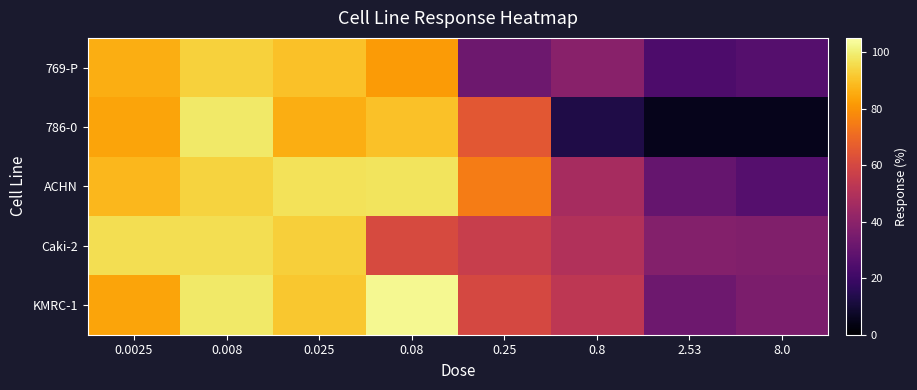

Reading right to left, what are all the values shown in this chart?

769-P: 8.0=26.0	2.53=24.0	0.8=39.0	0.25=32.0	0.08=82.0	0.025=90.2	0.008=93.3	0.0025=86.0
786-0: 8.0=5.0	2.53=5.0	0.8=13.0	0.25=65.0	0.08=90.0	0.025=86.0	0.008=98.7	0.0025=84.0
ACHN: 8.0=26.0	2.53=30.0	0.8=47.0	0.25=75.0	0.08=97.6	0.025=97.1	0.008=93.7	0.0025=88.0
Caki-2: 8.0=37.0	2.53=38.0	0.8=50.0	0.25=56.0	0.08=61.0	0.025=92.9	0.008=96.1	0.0025=96.0
KMRC-1: 8.0=36.0	2.53=32.0	0.8=53.0	0.25=60.0	0.08=102.9	0.025=91.1	0.008=98.6	0.0025=84.0